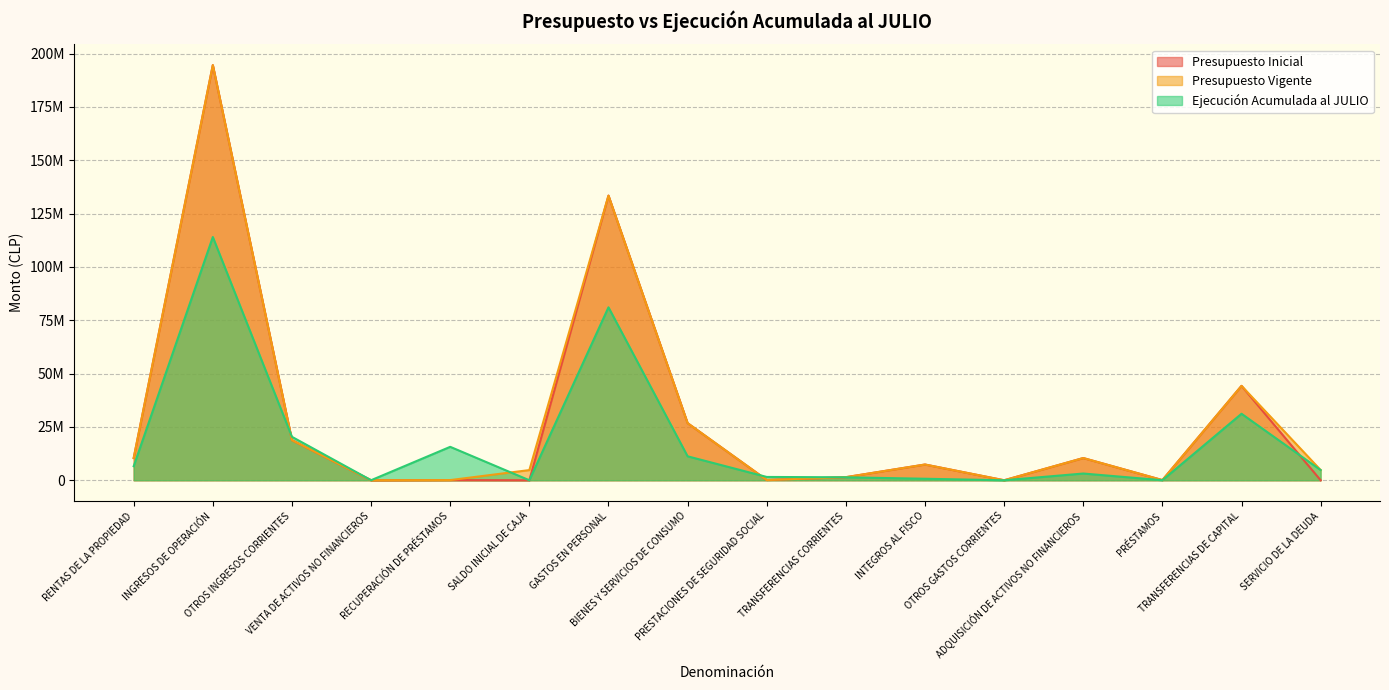

At which category does Ejecución Acumulada al JULIO reach its first local valley?

VENTA DE ACTIVOS NO FINANCIEROS